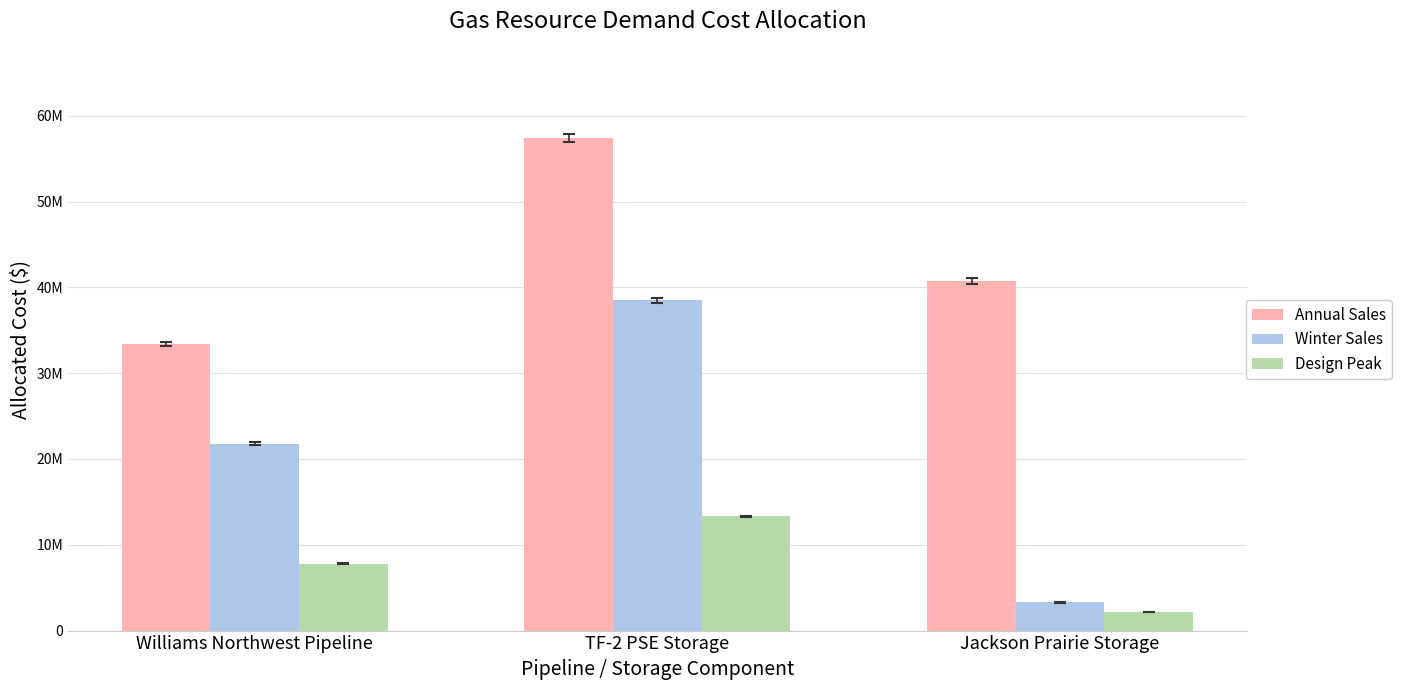

What are all the series names shown in the legend?

Annual Sales, Winter Sales, Design Peak